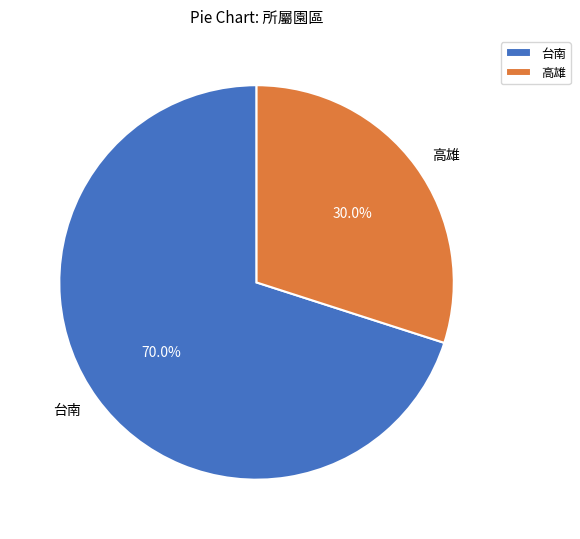

To the nearest percent, what percentage of the pie is 台南?

70%